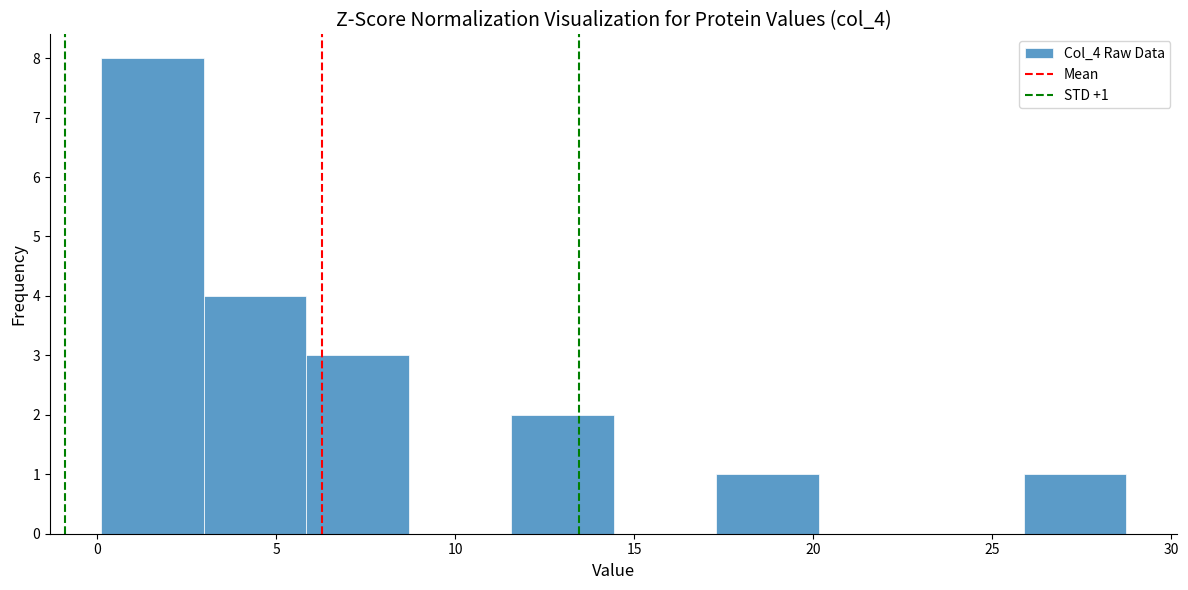

Over which range of the x-axis is the bar tallest?

0.0 to 3.0